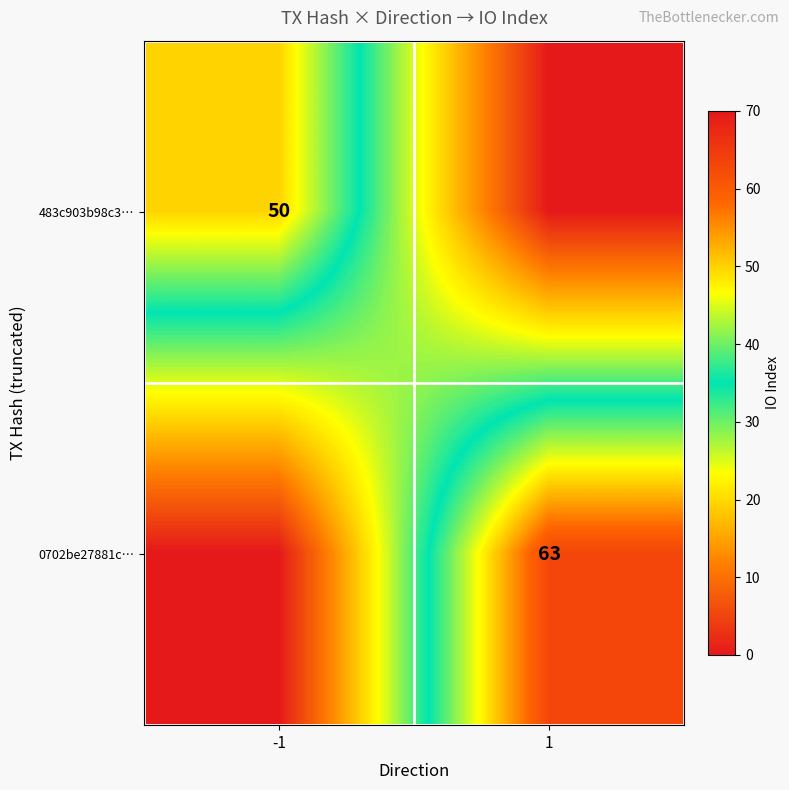

The 0702be27881c… series shows 63 at 1. True or false?

True